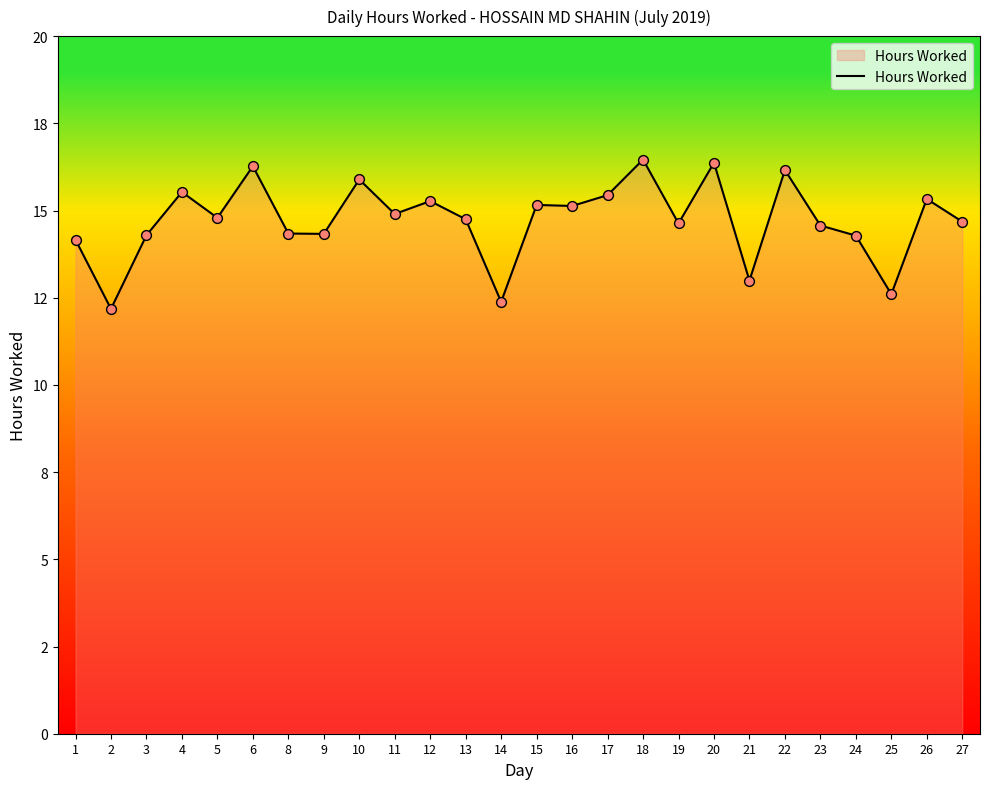

Which has a higher value, 22 or 8?

22